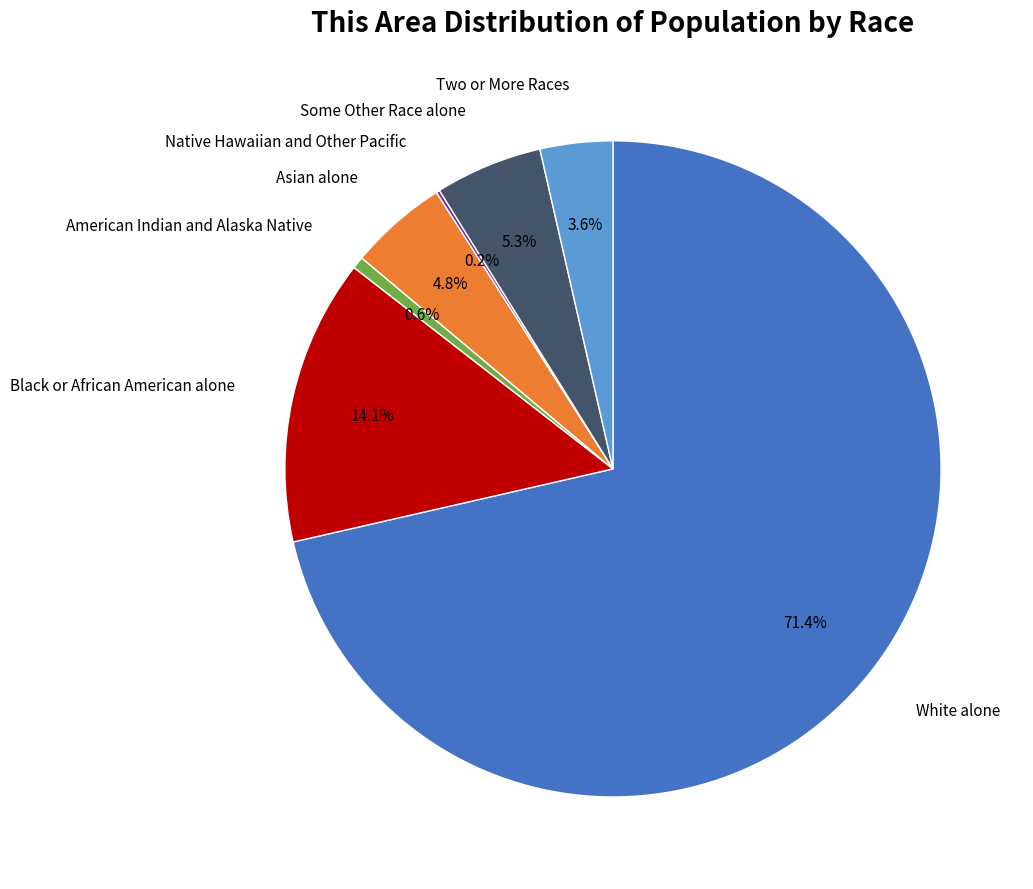

Is there a majority slice in this chart?

Yes